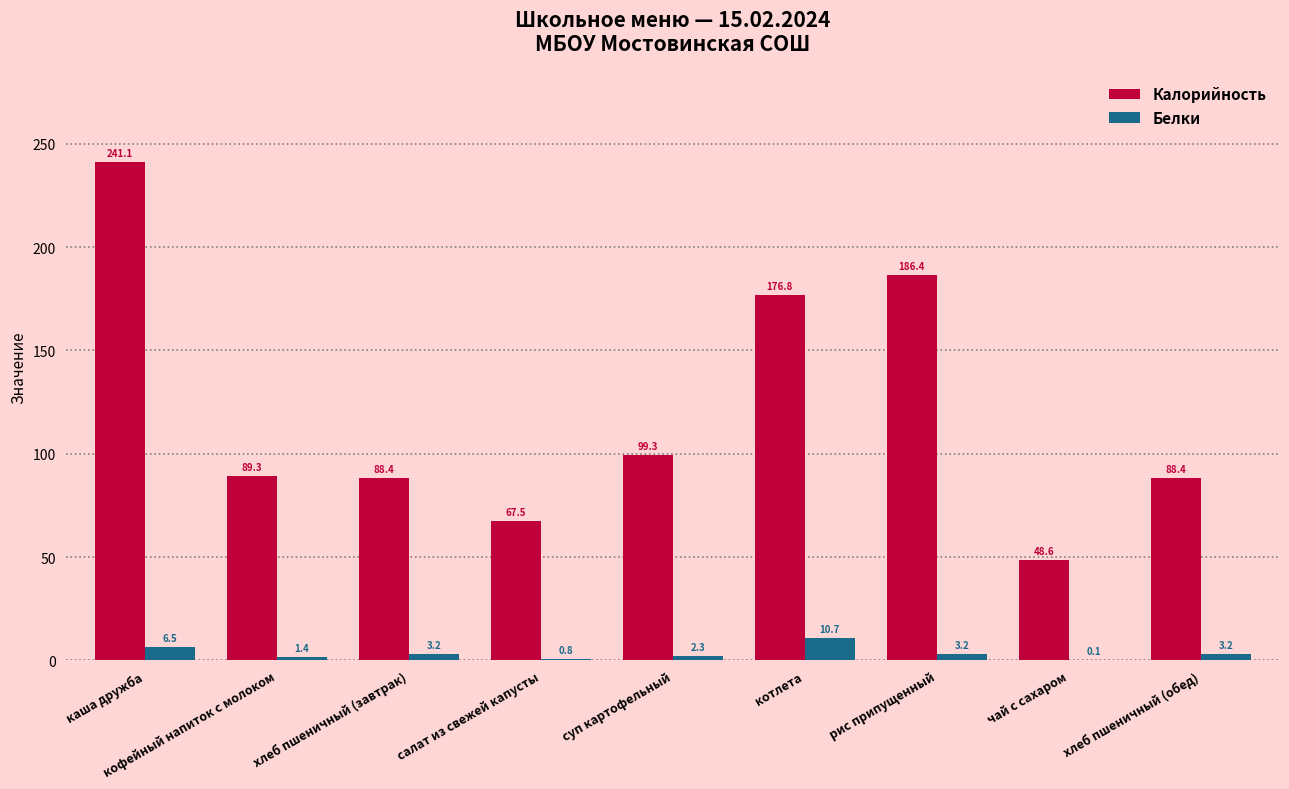

Is it true that Калорийность equals 88.4 at хлеб пшеничный (завтрак)?

True